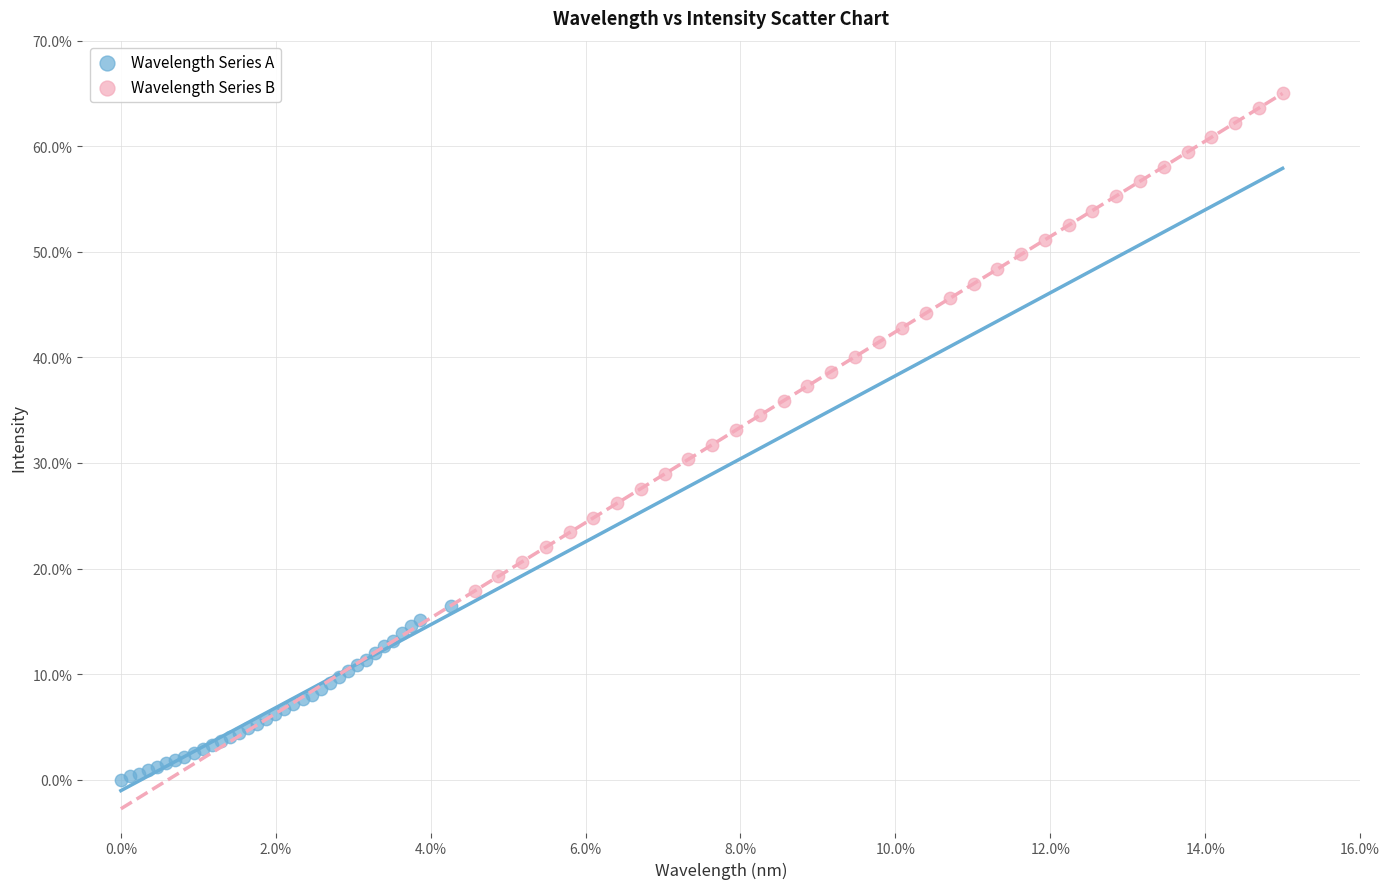

Which series has the largest Y range (max minus min)?

Wavelength Series B